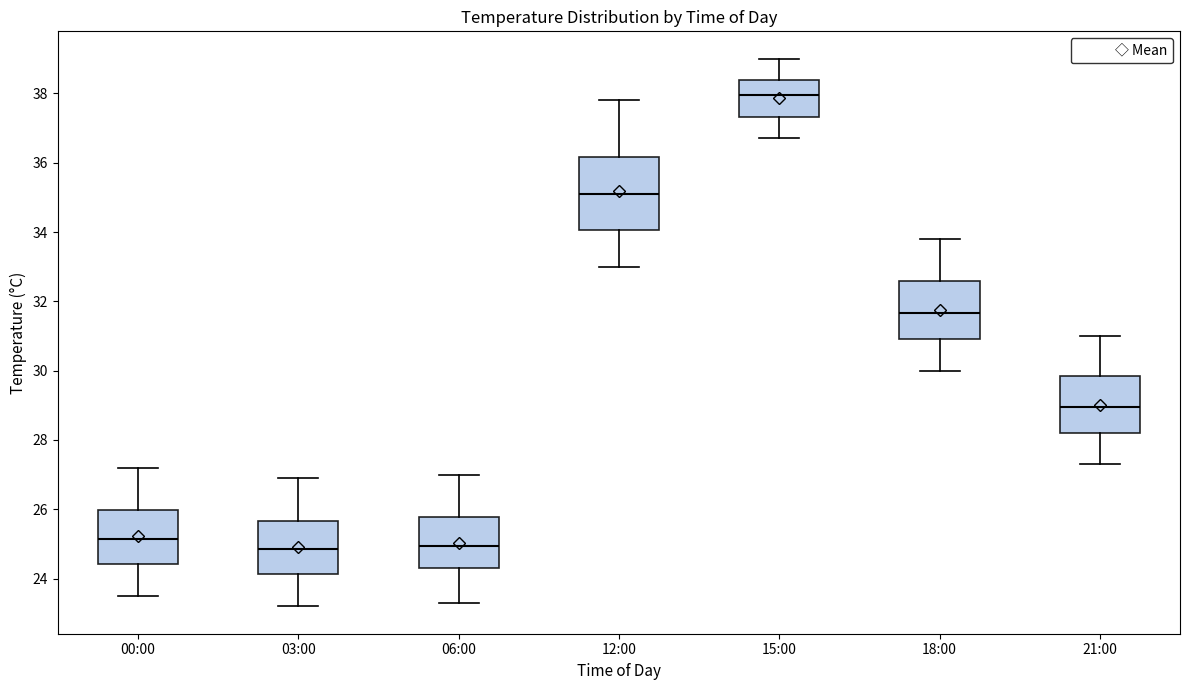

Reading left to right, transcribe this box plot: for each box, give where its median line is, the range the box spans, and where its two whiskers end, as read against the y-axis. The values are not printed on the chart, so give them approximately, as read against the axis.

00:00: median 25.2, box 24.4 to 26.0, whiskers 23.6 to 27.2
03:00: median 24.8, box 24.2 to 25.6, whiskers 23.2 to 27.0
06:00: median 25.0, box 24.4 to 25.8, whiskers 23.4 to 27.0
12:00: median 35.2, box 34.0 to 36.2, whiskers 33.0 to 37.8
15:00: median 38.0, box 37.4 to 38.4, whiskers 36.8 to 39.0
18:00: median 31.6, box 31.0 to 32.6, whiskers 30.0 to 33.8
21:00: median 29.0, box 28.2 to 29.8, whiskers 27.4 to 31.0